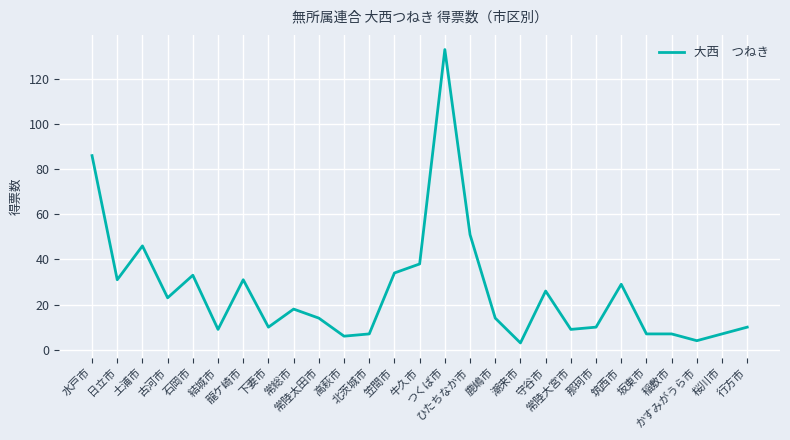

What is the average value?

26